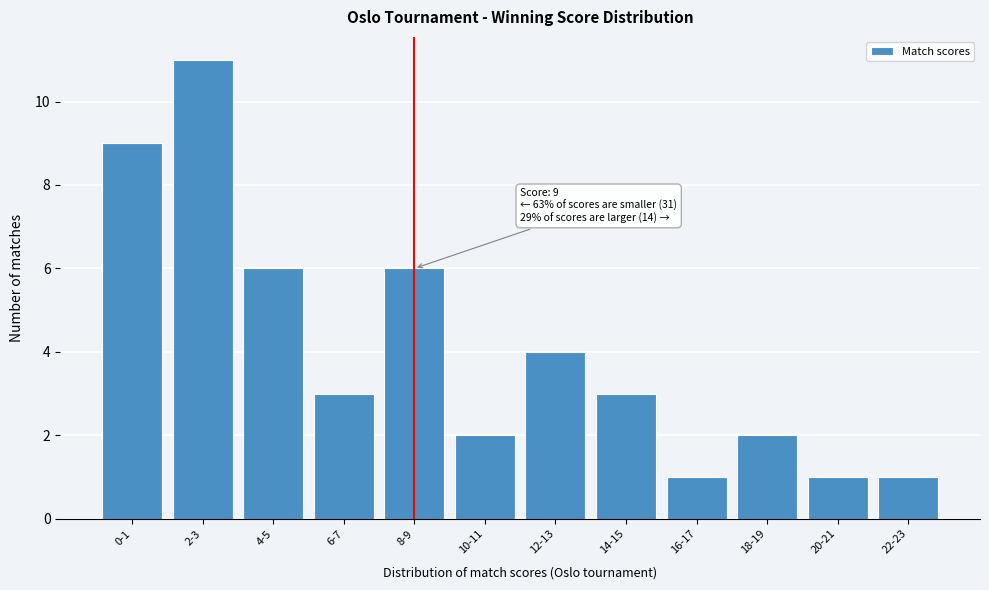

Reading left to right, extract all data points from this chart.

0-1=9	2-3=11	4-5=6	6-7=3	8-9=6	10-11=2	12-13=4	14-15=3	16-17=1	18-19=2	20-21=1	22-23=1